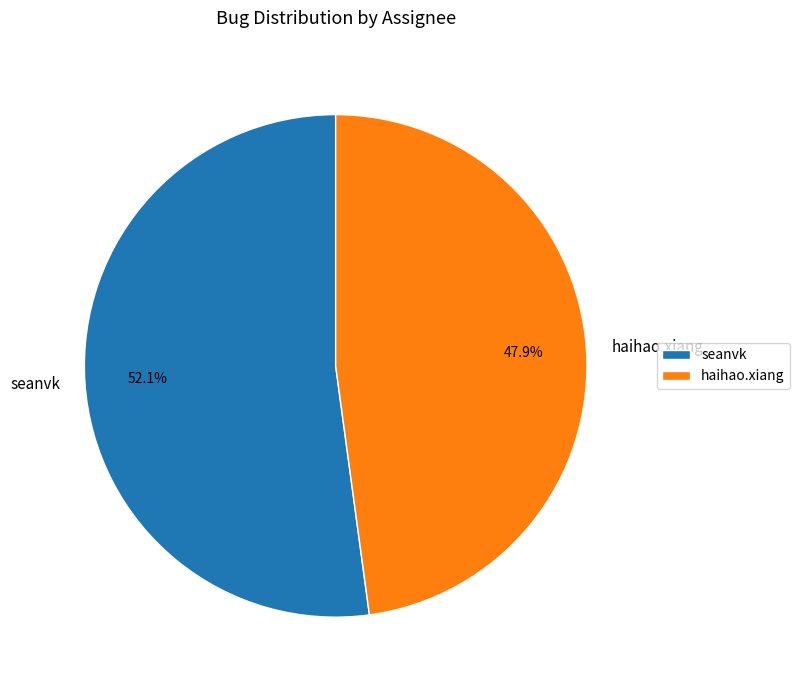

Is haihao.xiang the majority of the pie?

No